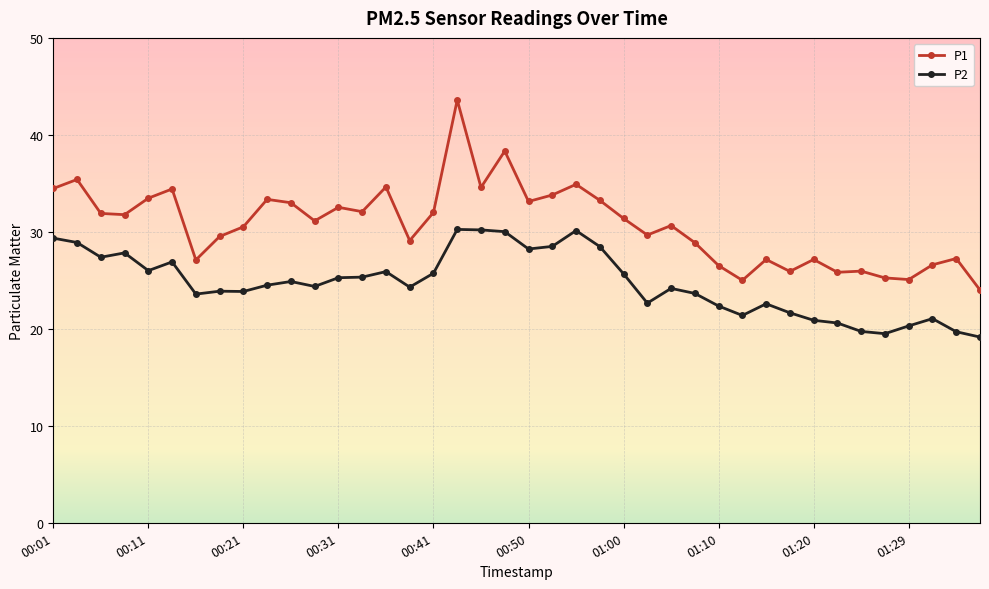

Which series has the largest range (max minus min)?

P1